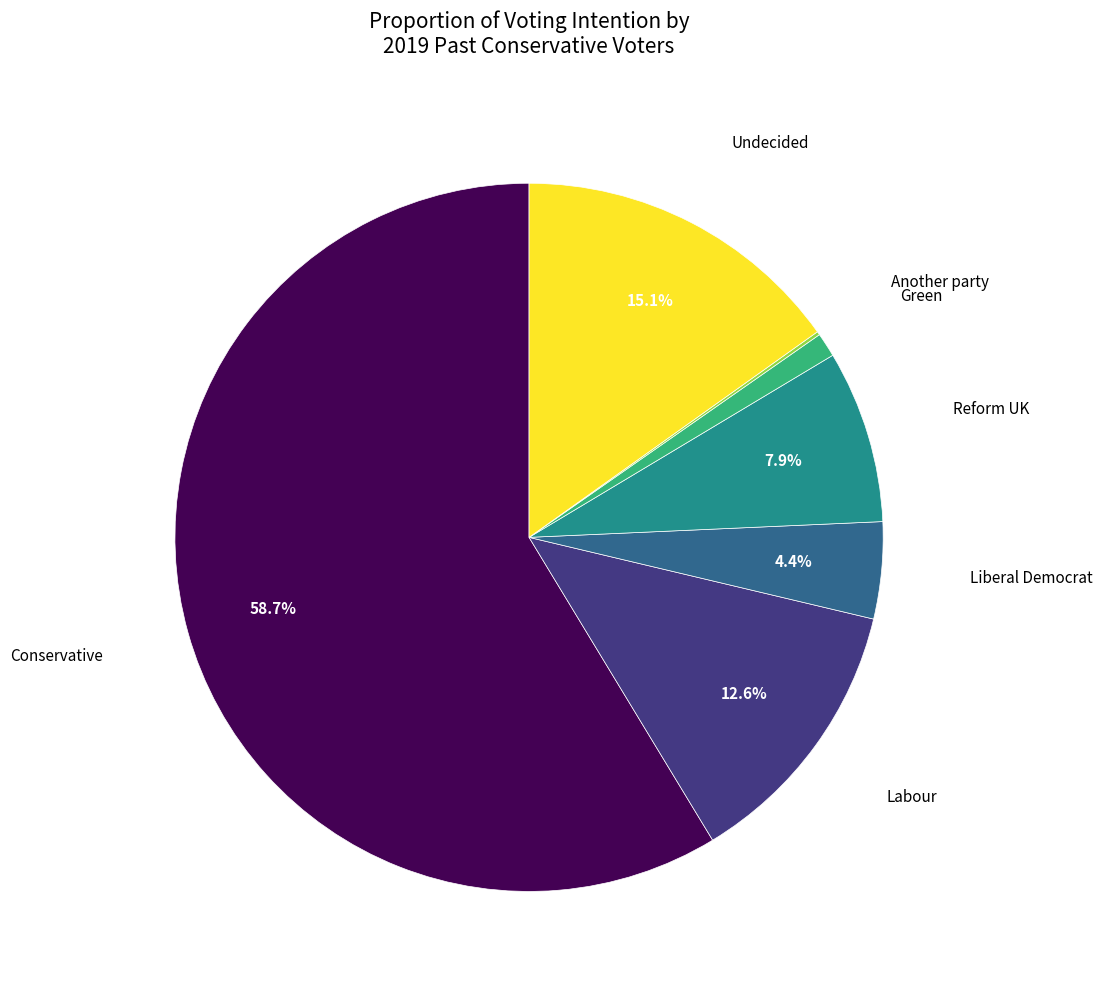

Is there any slice that represents more than half of the pie?

Yes